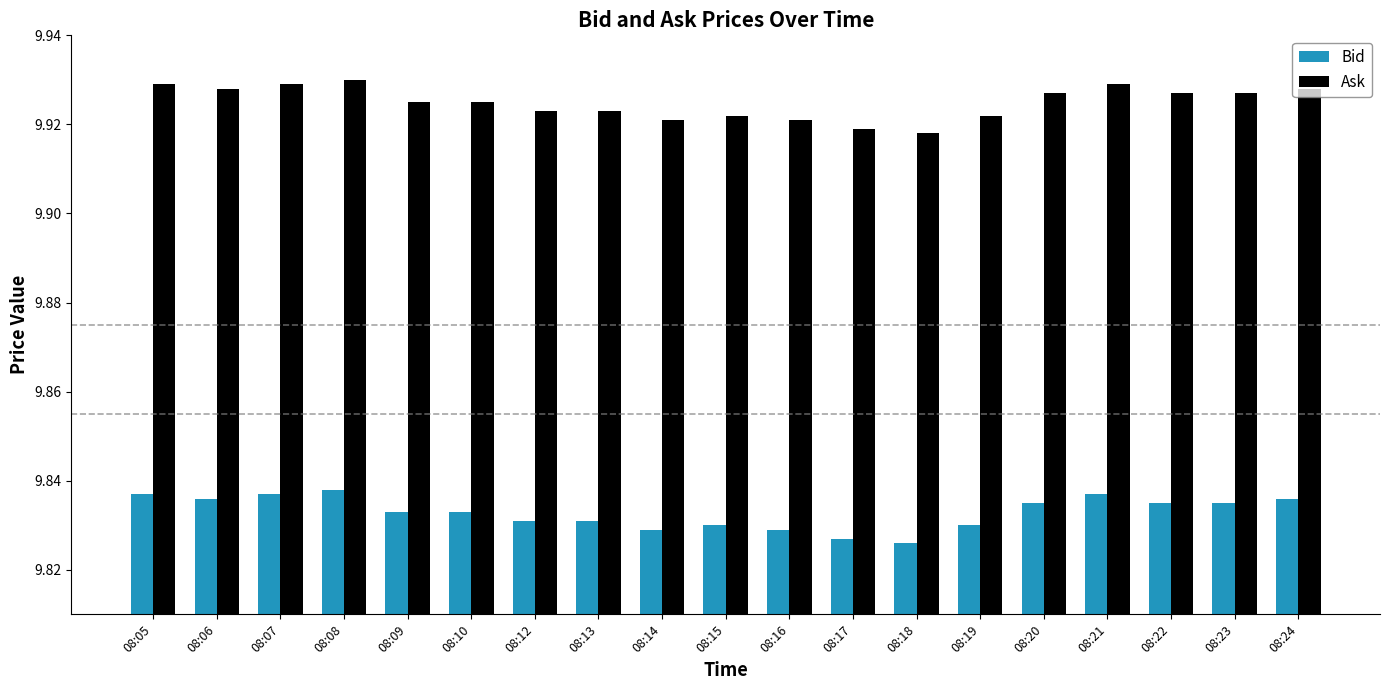

How many groups of bars are there?

19